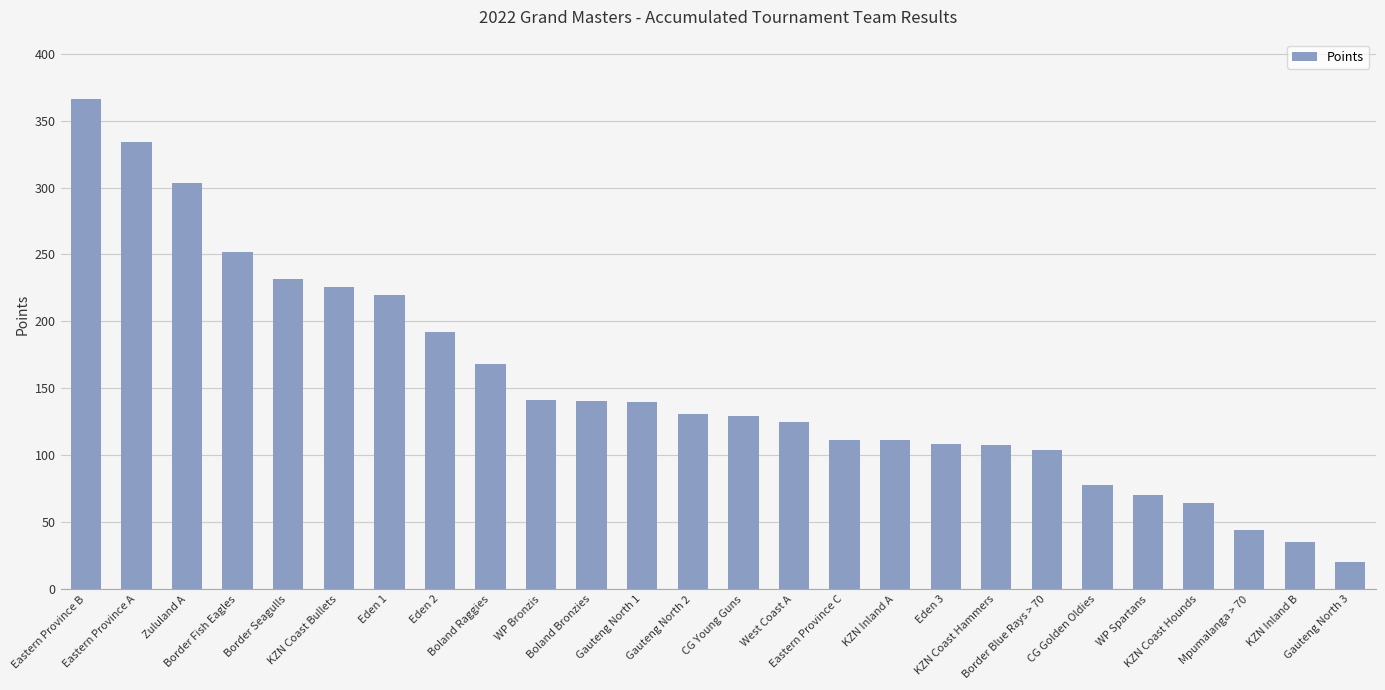

At which label is the value closest to 193?

Eden 2